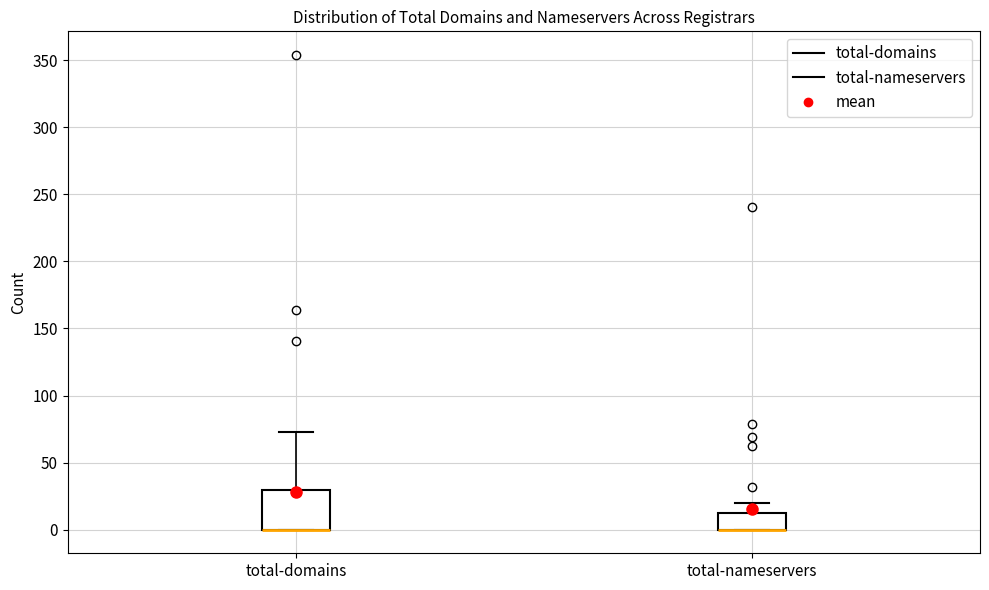

Reading left to right, transcribe this box plot: for each box, give where its median line is, the range the box spans, and where its two whiskers end, as read against the y-axis. The values are not printed on the chart, so give them approximately, as read against the axis.

total-domains: median 0 (drawn on the box's lower edge), box 0 to 30, whiskers 0 to 75
total-nameservers: median 0 (drawn on the box's lower edge), box 0 to 10, whiskers 0 to 20